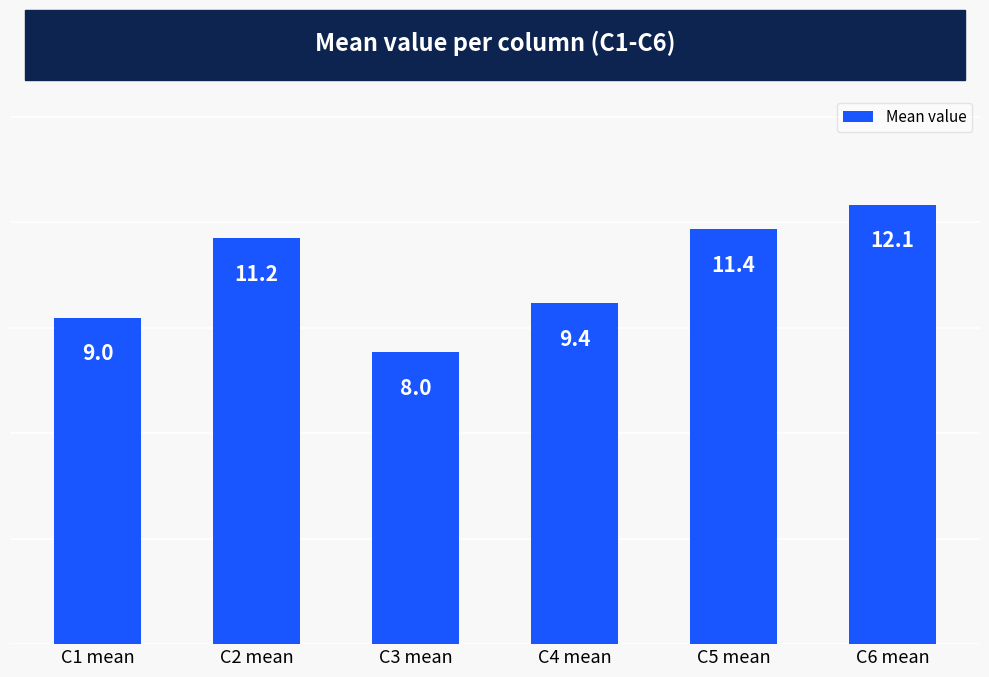

Where does the data first go above 11?

C2 mean